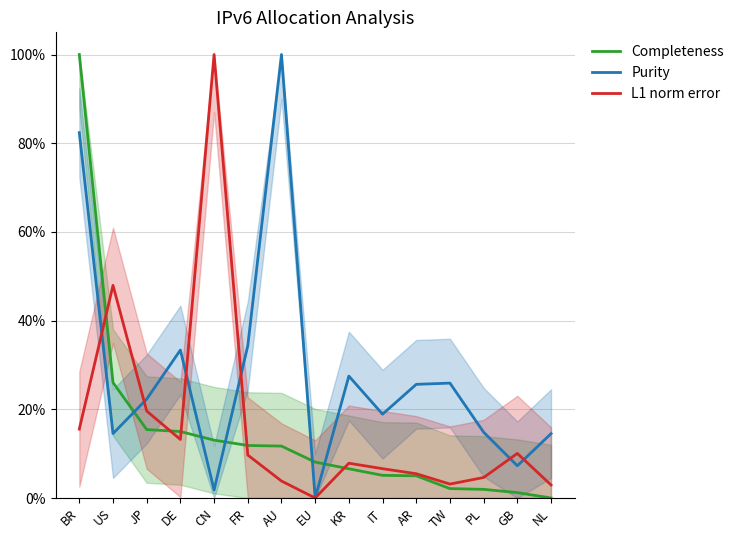

How many intersections are there between Purity and L1 norm error?

6